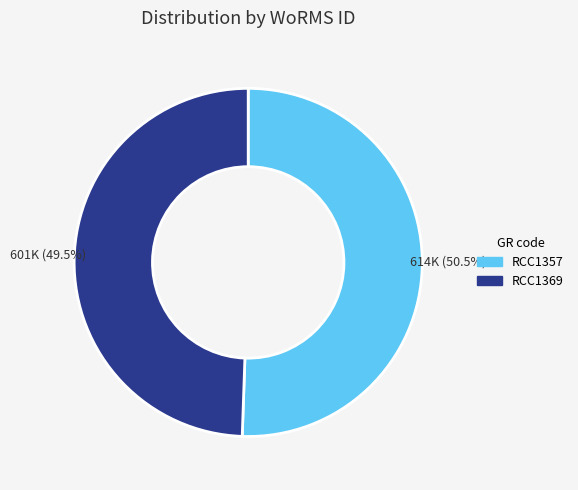

Which category accounts for the majority?

RCC1357